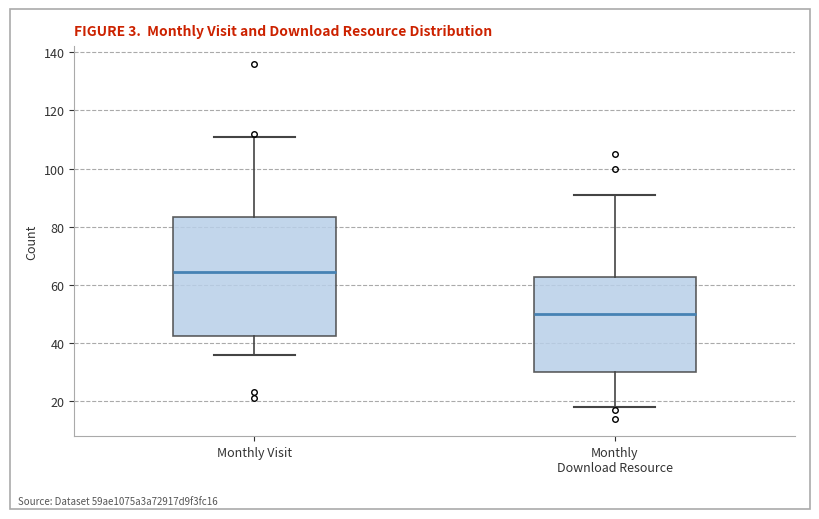

Reading left to right, transcribe this box plot: for each box, give where its median line is, the range the box spans, and where its two whiskers end, as read against the y-axis. The values are not printed on the chart, so give them approximately, as read against the axis.

Monthly Visit: median 64, box 42 to 84, whiskers 36 to 112
Monthly Download Resource: median 50, box 30 to 62, whiskers 18 to 92